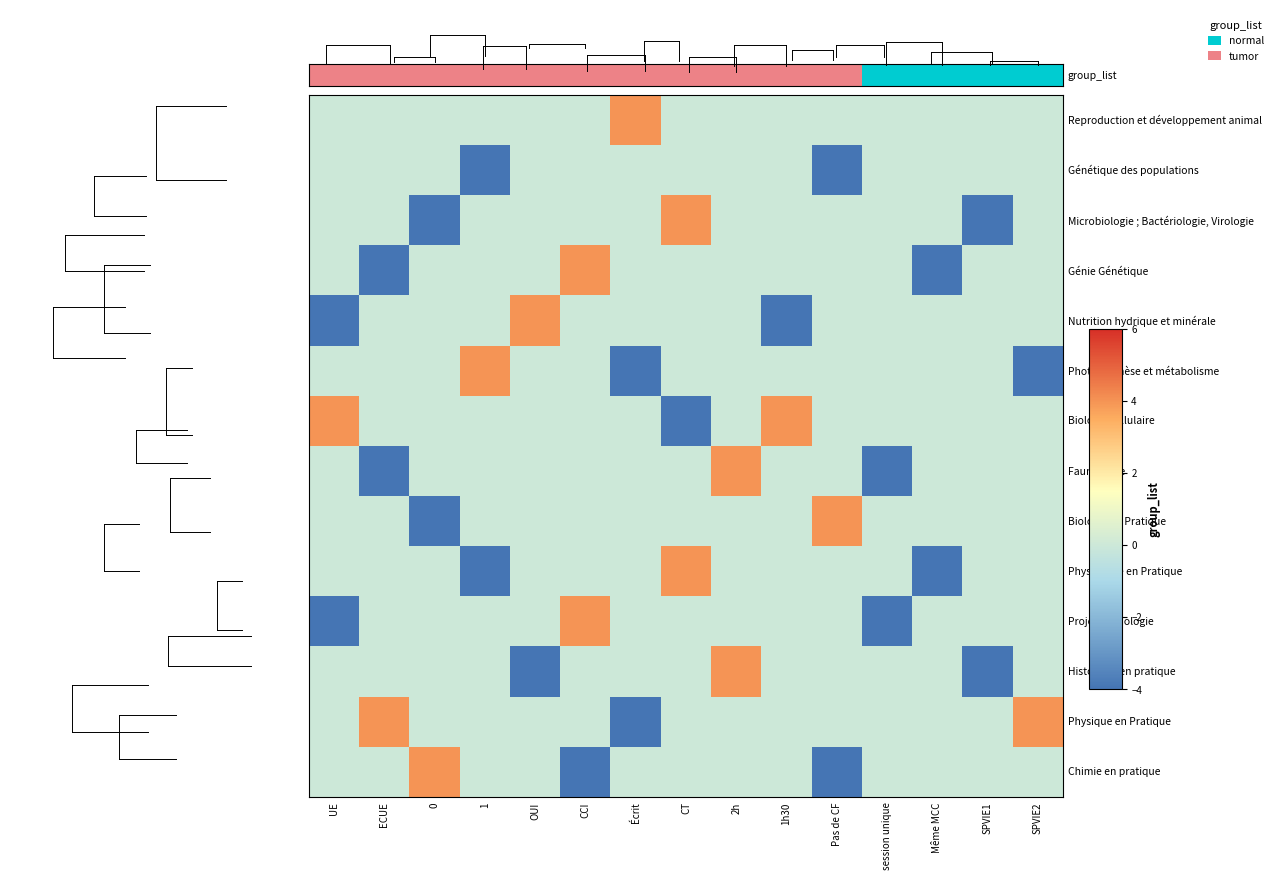

Between 0 and Même MCC, which series saw the biggest shift?

Microbiologie ; Bactériologie, Virologie